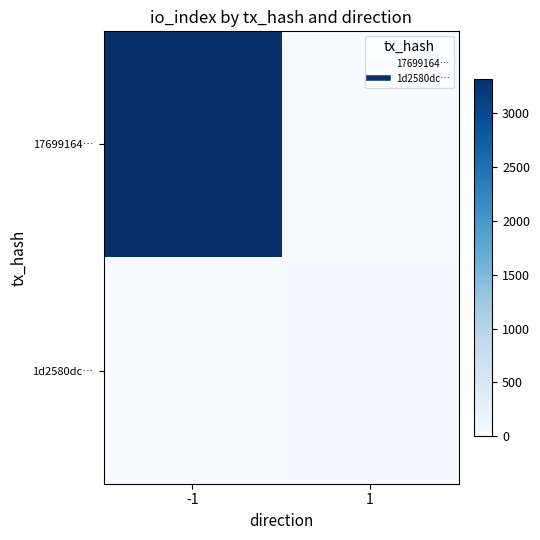

Rank the series at 1 from lowest to highest value.

17699164…, 1d2580dc…